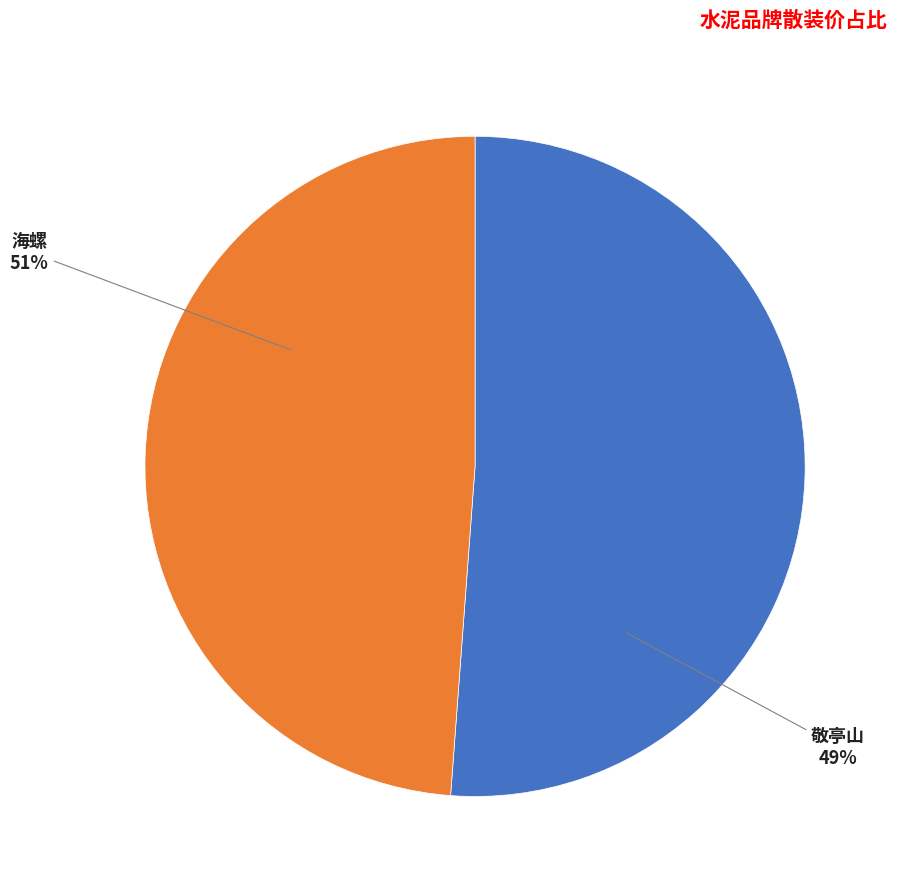

Count the number of slices in the pie.

2